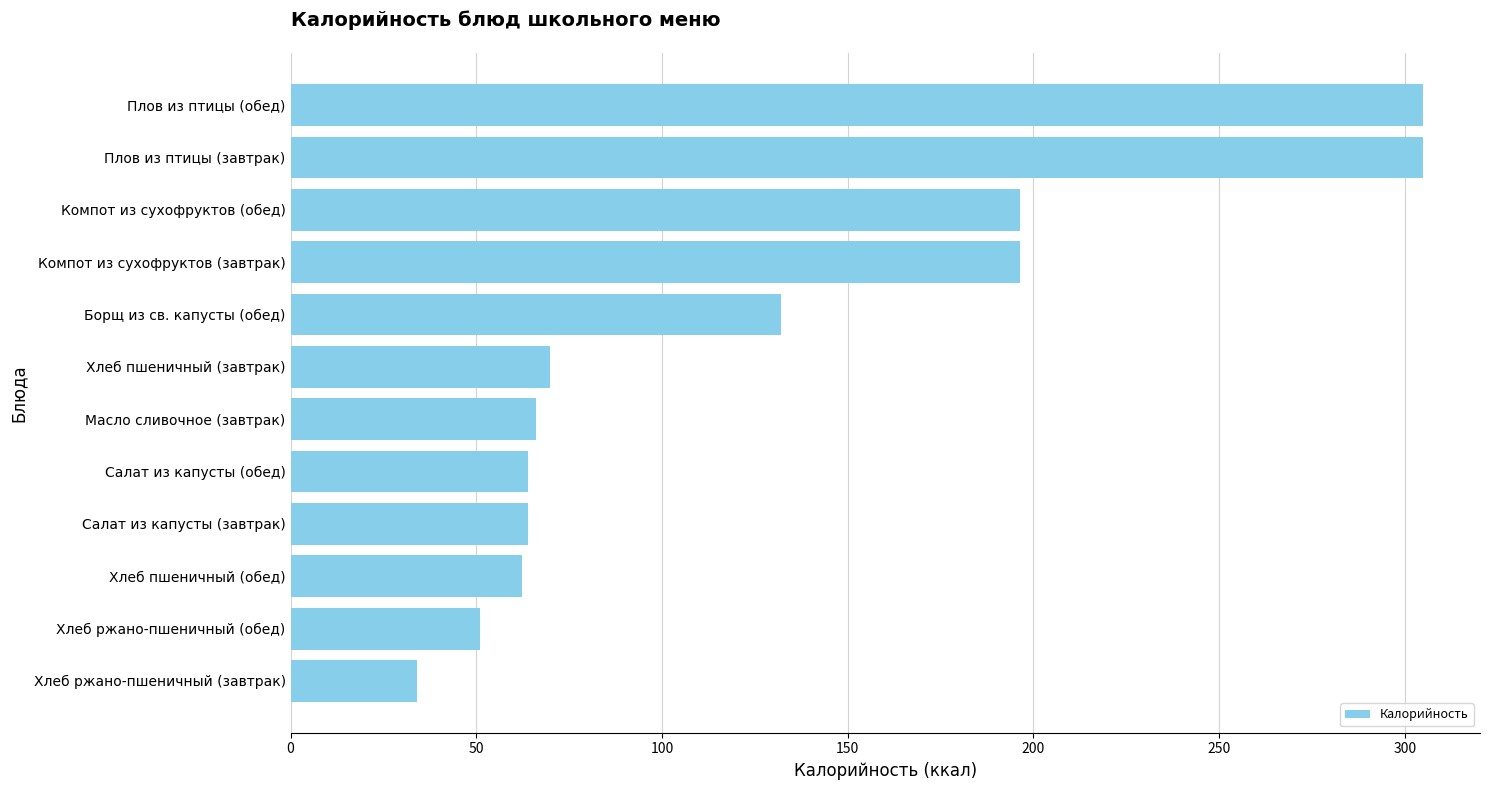

At which category does the chart reach its minimum across all series?

Хлеб ржано-пшеничный (завтрак)